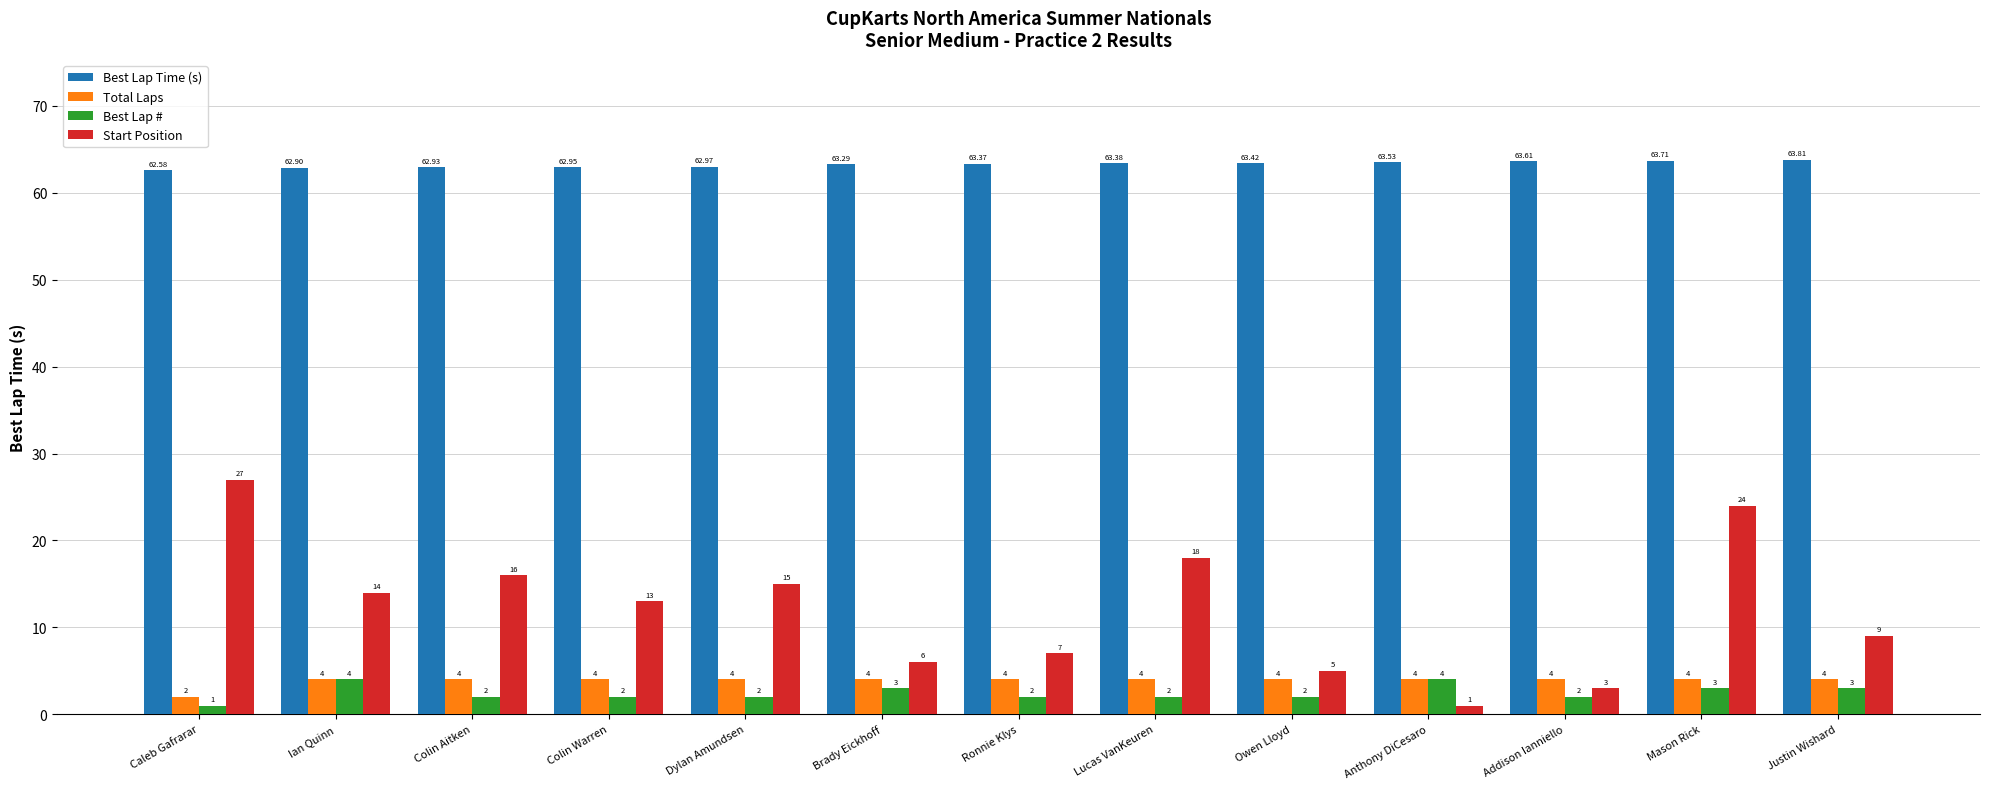

What is the difference between the highest and lowest values at Mason Rick?

60.7